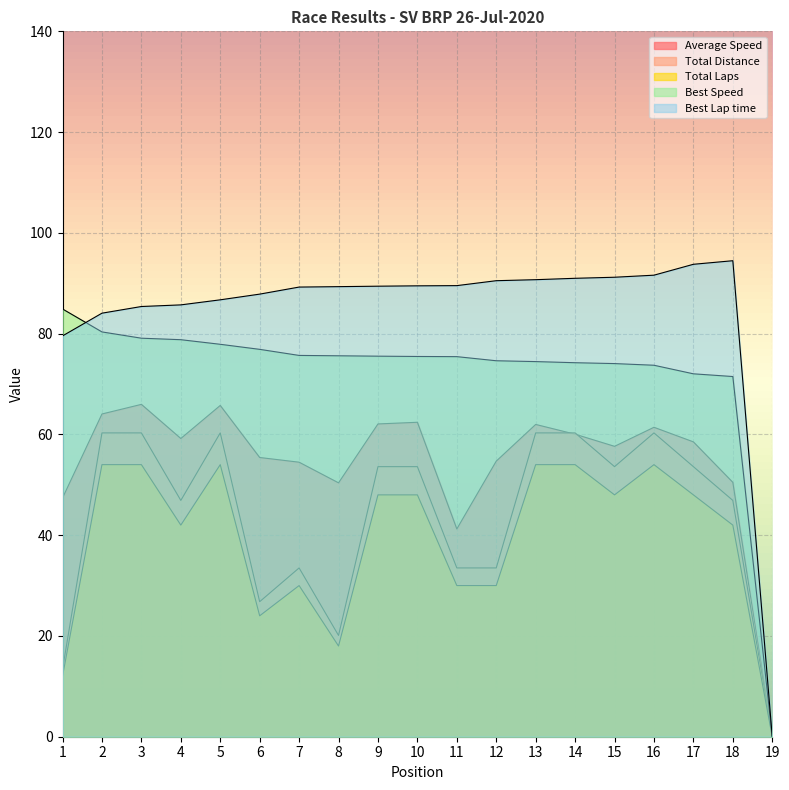

What is the spread (max minus min) of values at 14?

37.0